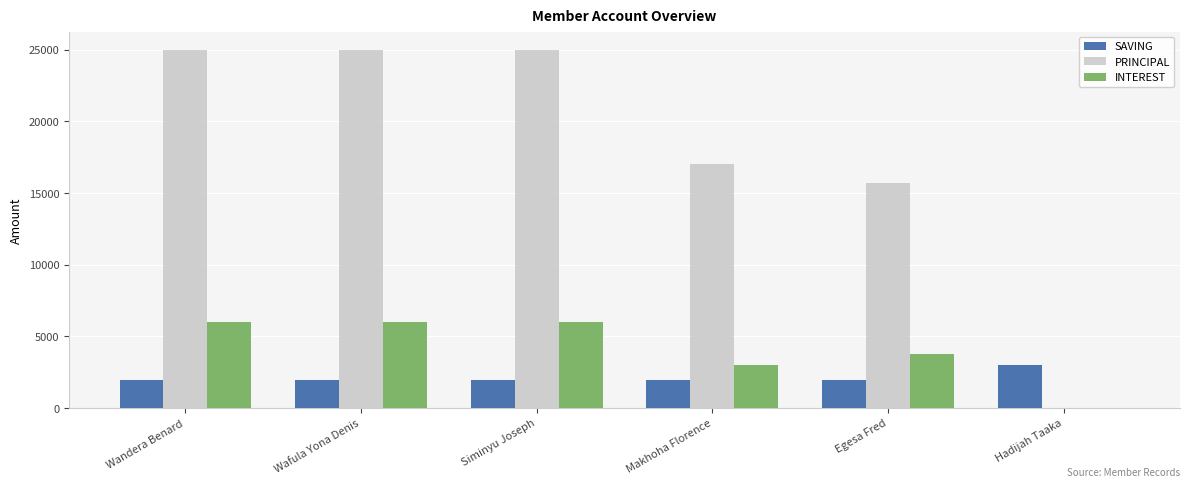

Reading left to right, extract all data points from this chart.

SAVING: 2000	2000	2000	2000	2000	3000
PRINCIPAL: 25000	25000	25000	17000	15700	0
INTEREST: 6000	6000	6000	3000	3800	0